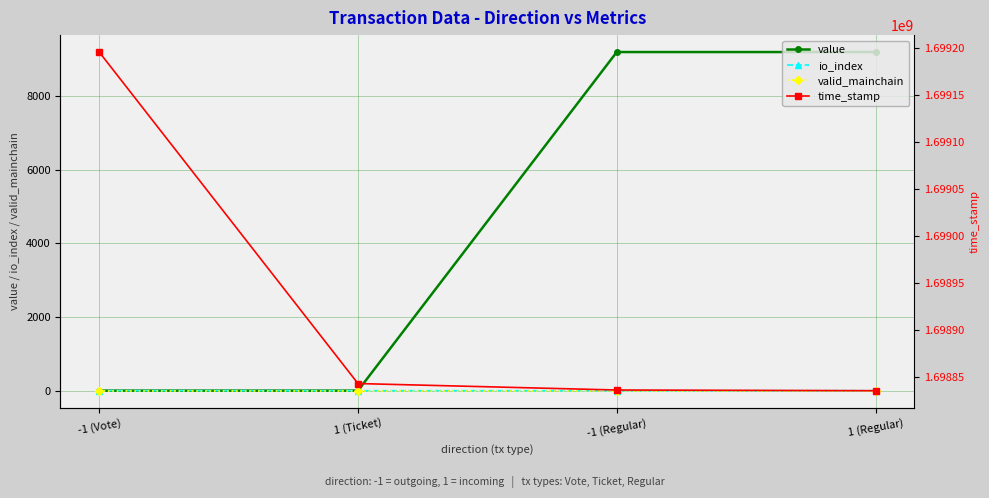

How many categories are shown in the chart?

4